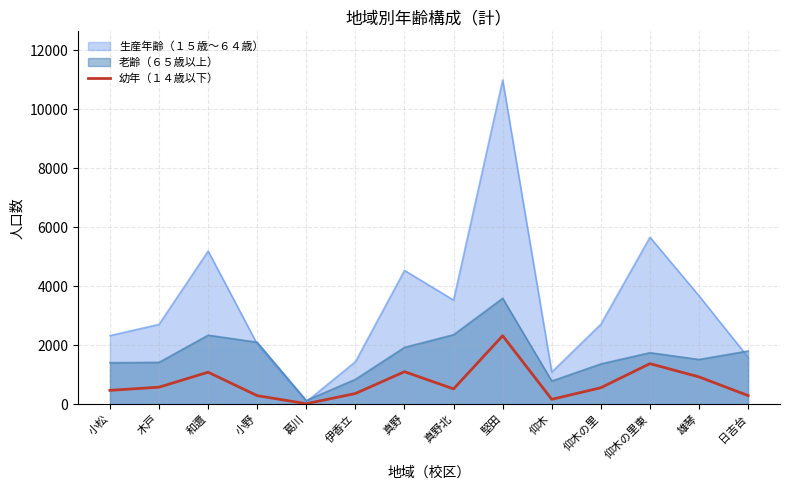

At which label does the data first exceed 560?

木戸